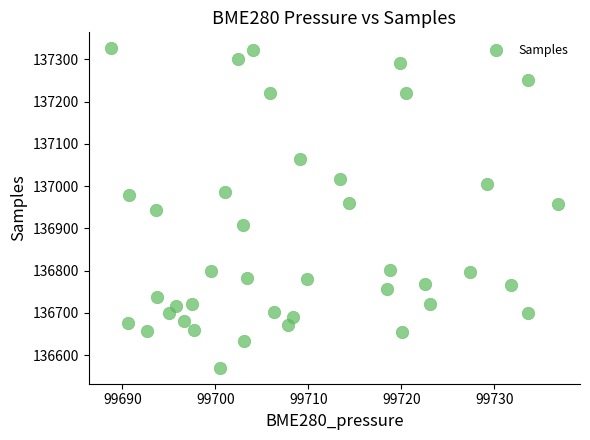

What is the range of Y values (max minus min)?

756